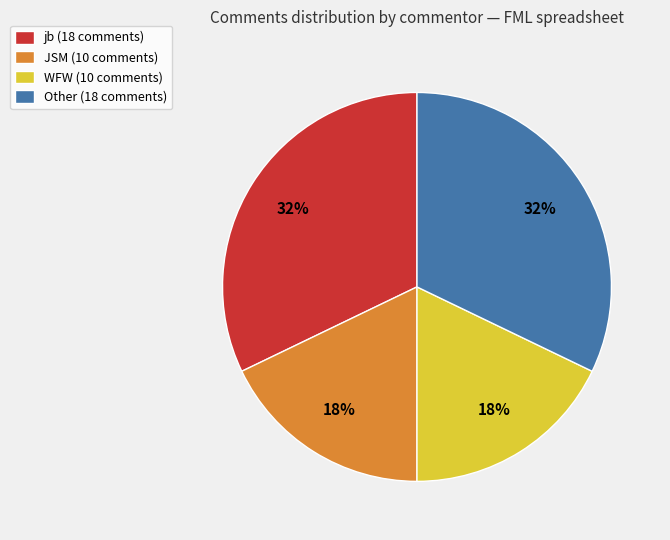

To the nearest percent, what is the difference between the jb and JSM slice percentages?

14%